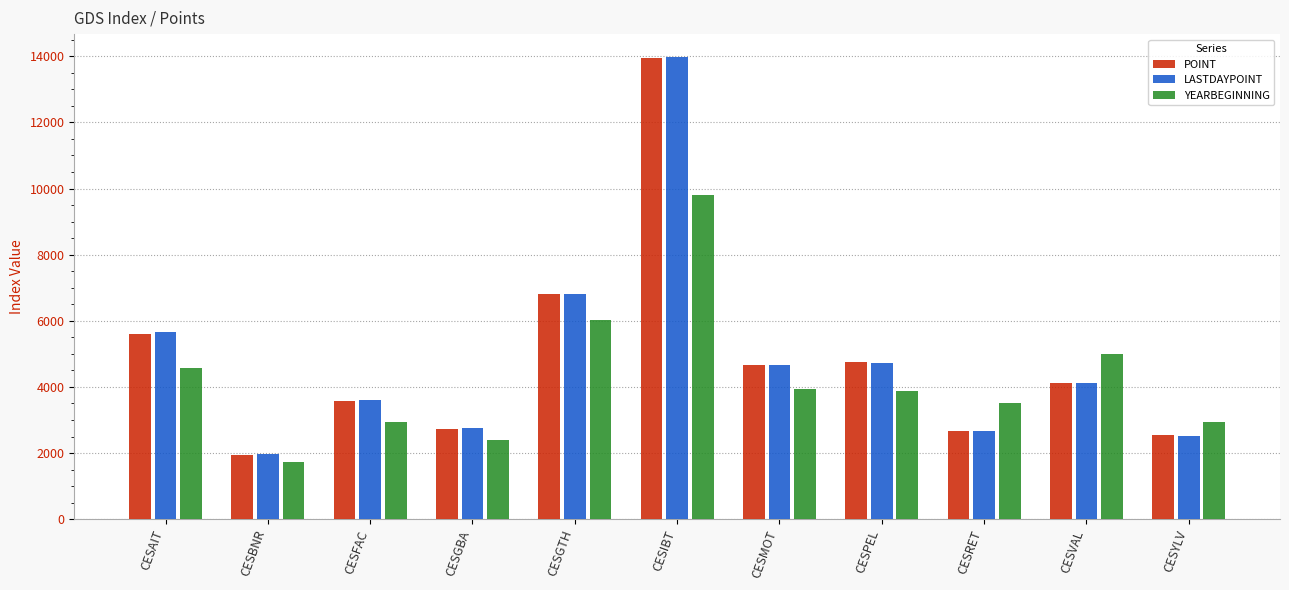

What is the difference between the maximum and second lowest values in the LASTDAYPOINT series?

11445.7